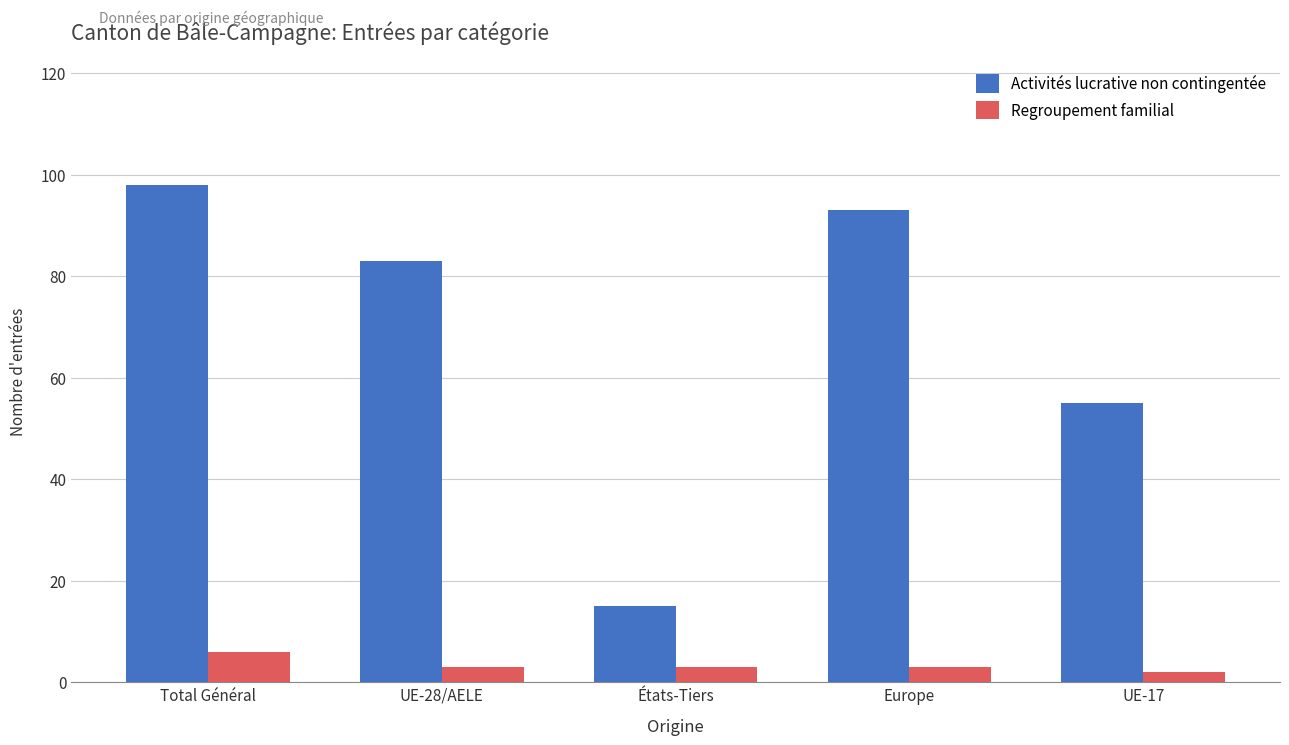

Which series has the largest total across all categories?

Activités lucrative non contingentée